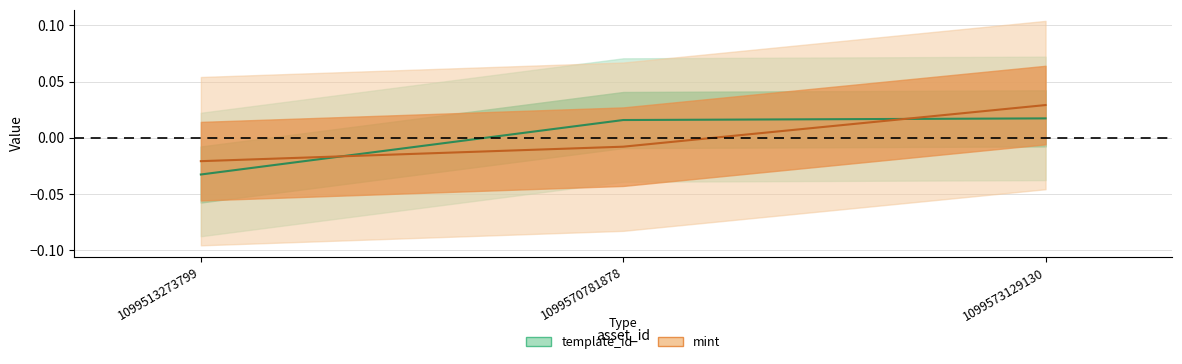

What is the total value across all series at 1099513273799?

-0.1